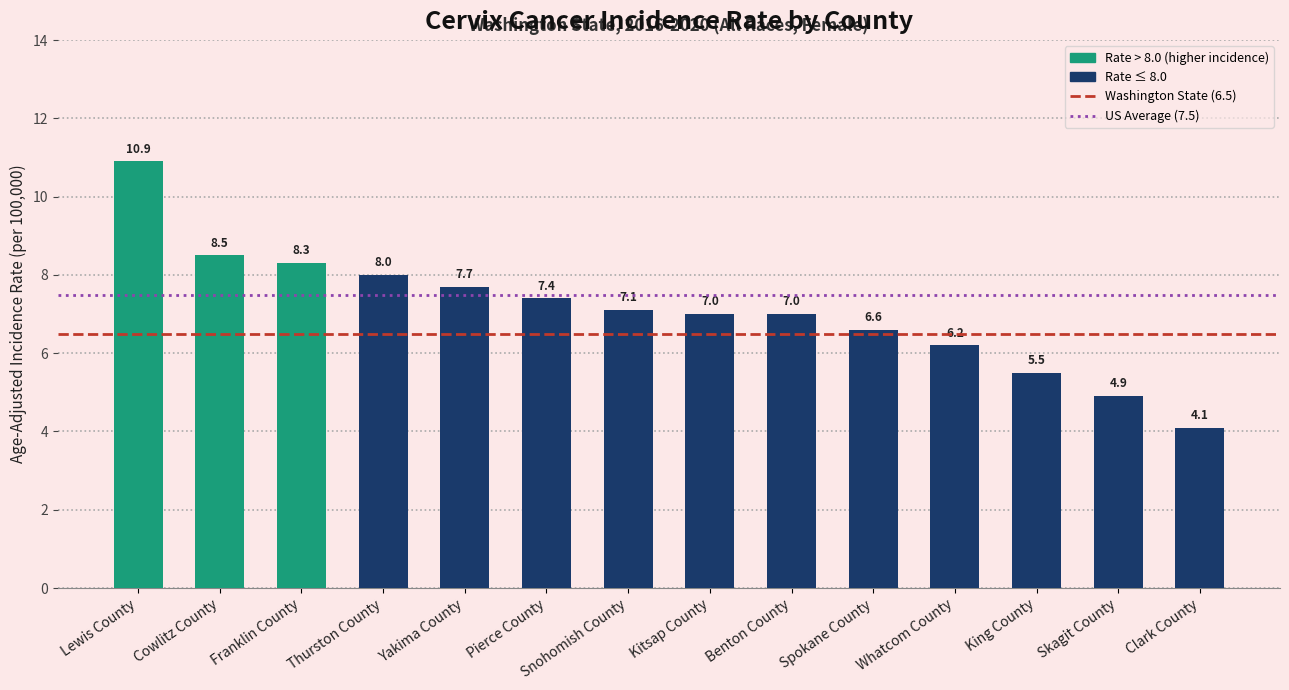

What is the difference between the values at Yakima County and Benton County?

0.7